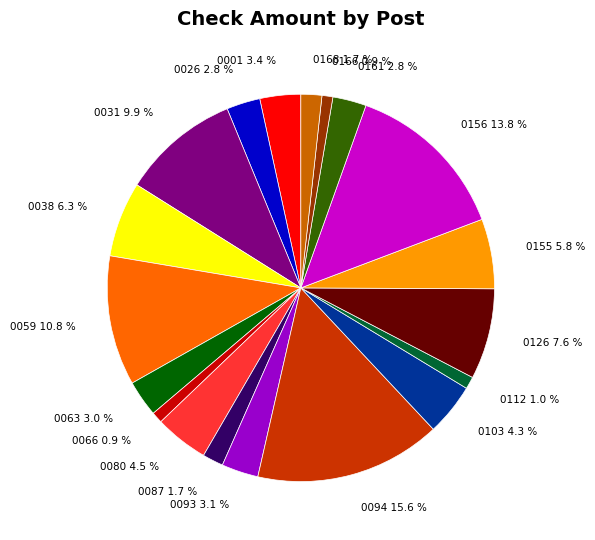

What is the largest slice in the pie chart?

0094 15.6 %